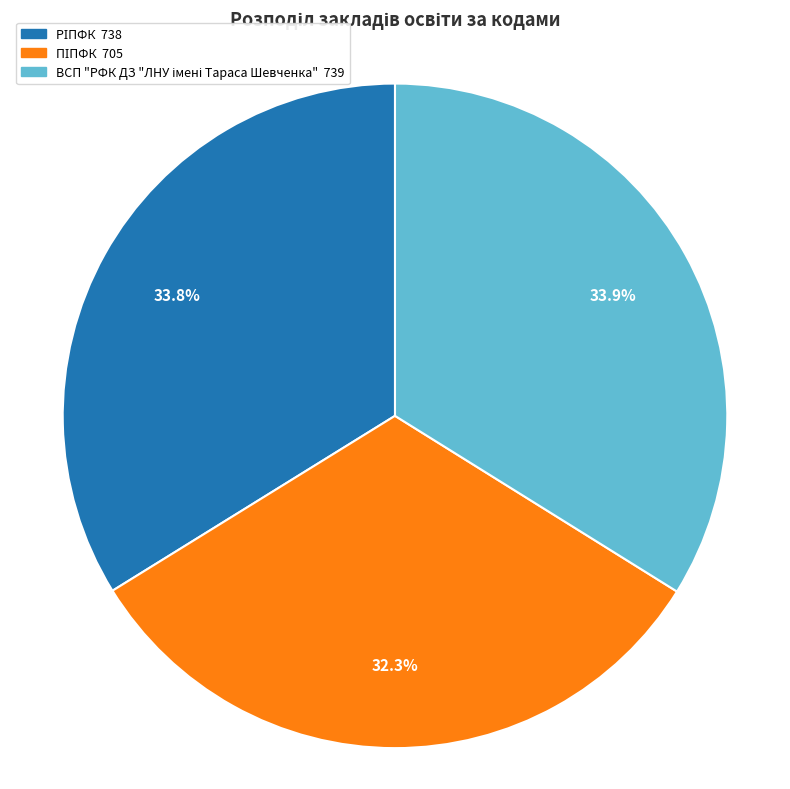

Is there any slice that represents more than half of the pie?

No